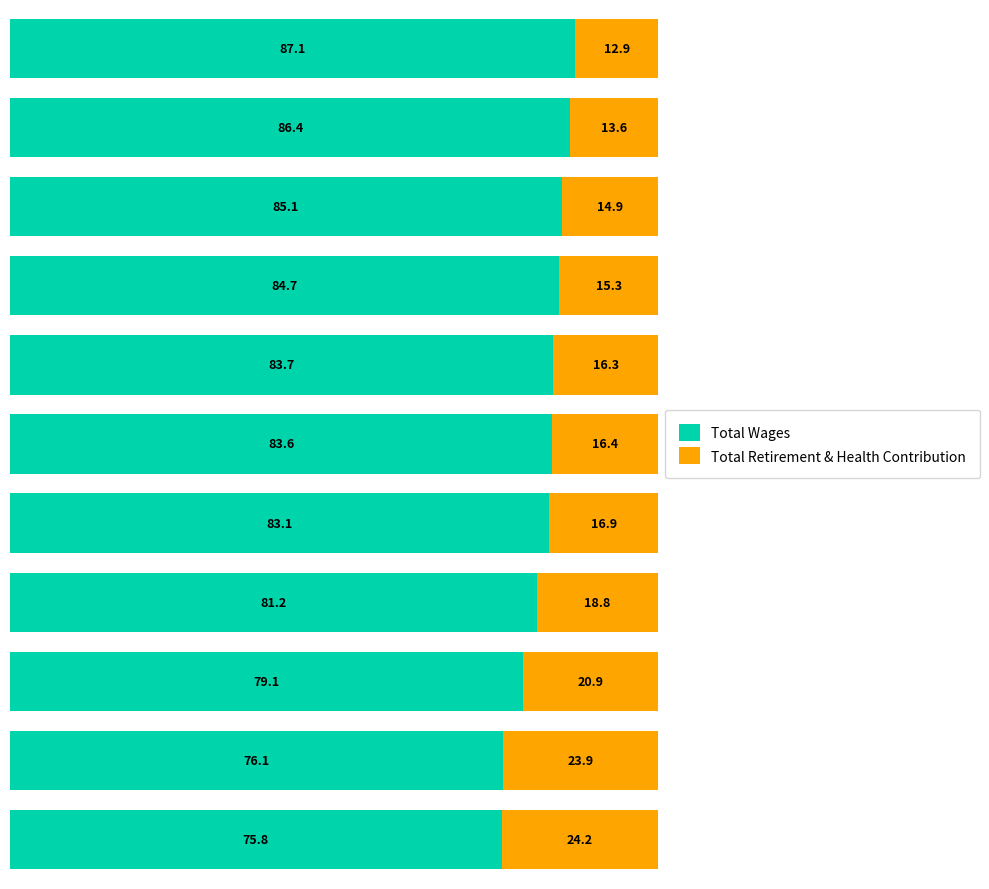

What is the difference between the maximum and minimum values in the Total Wages series?

11.3